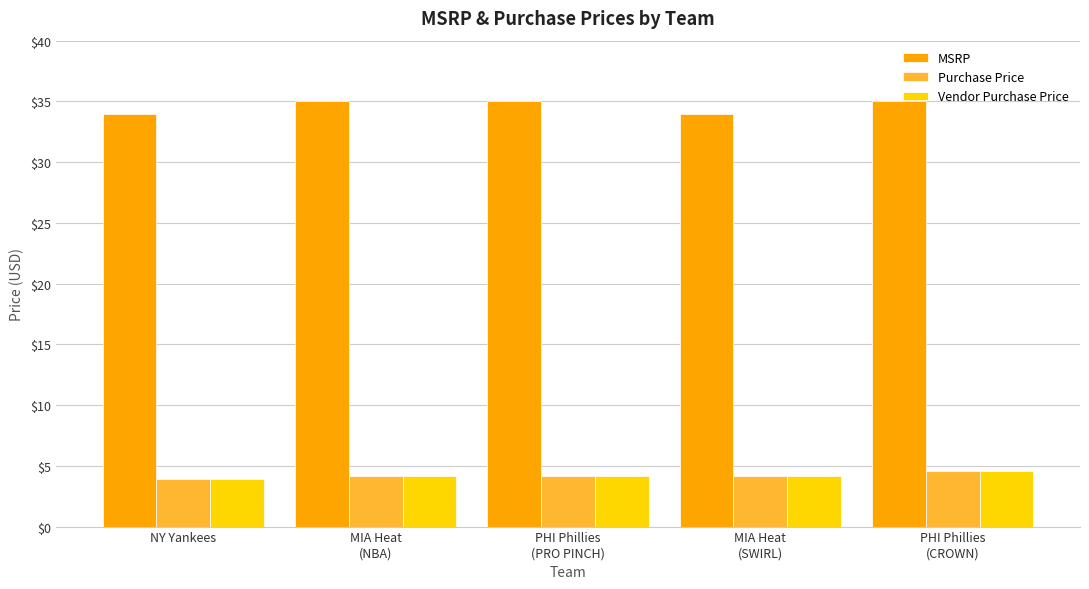

What is the maximum value shown in the chart?

35.0